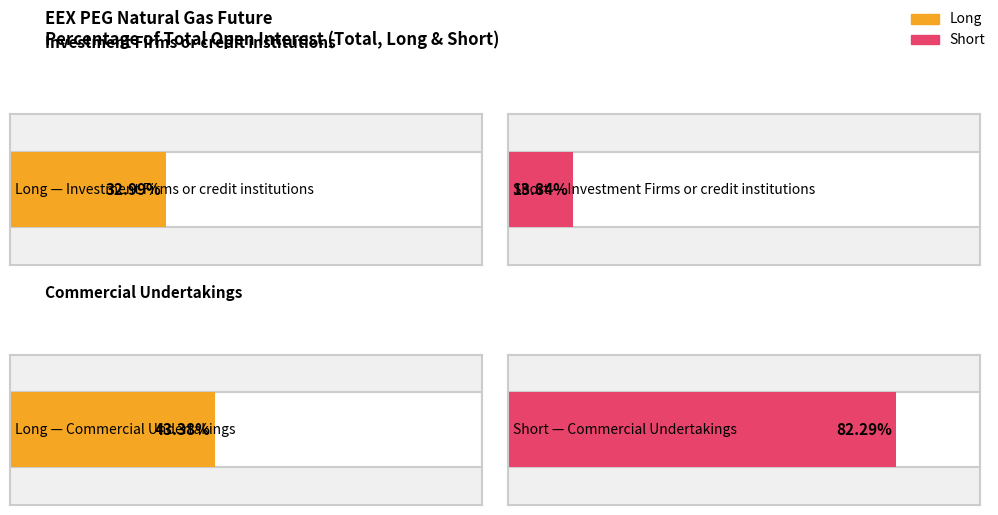

Where is Short nearest to the value 48?

Investment Firms or credit institutions